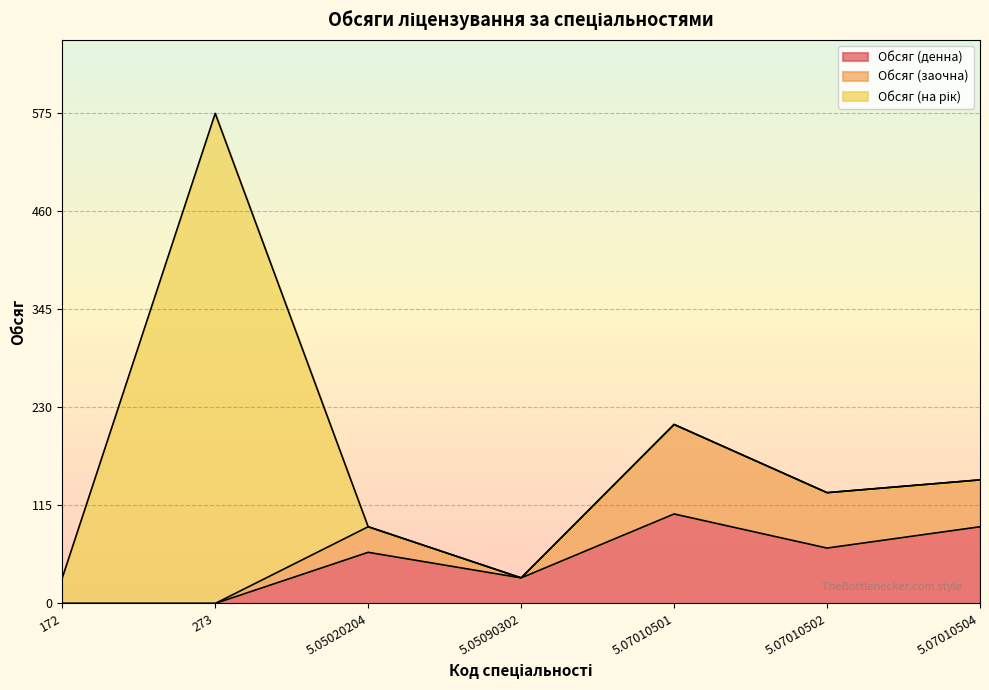

Is the value of Обсяг (заочна) at 5.05090302 greater than the value of Обсяг (денна) at 5.07010501?

No